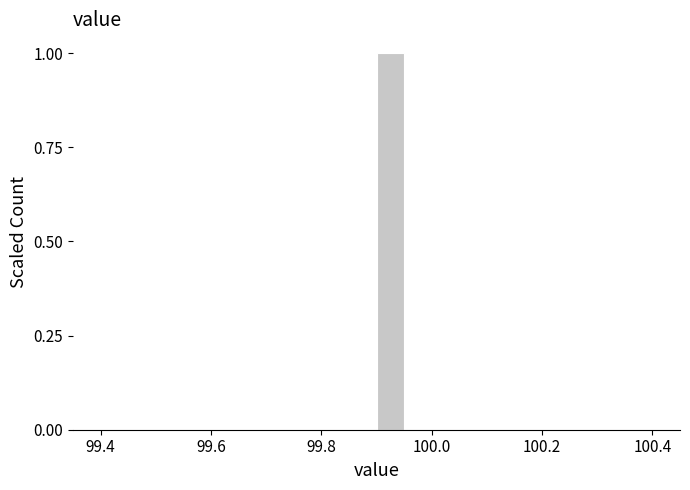

Around what value on the x-axis is the tallest bar? Give the approximate position of its centre, as read against the axis.

99.92